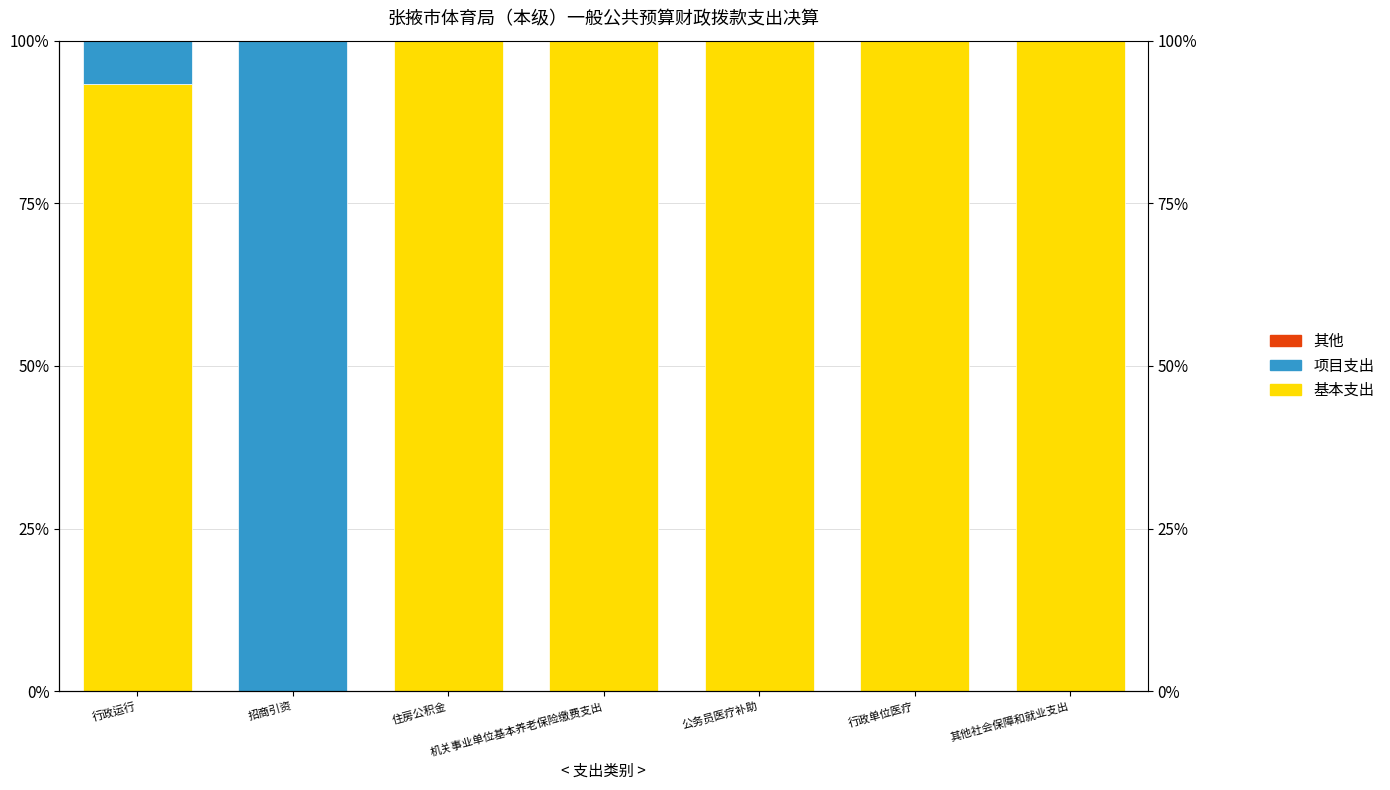

How many bars are there in total?

21